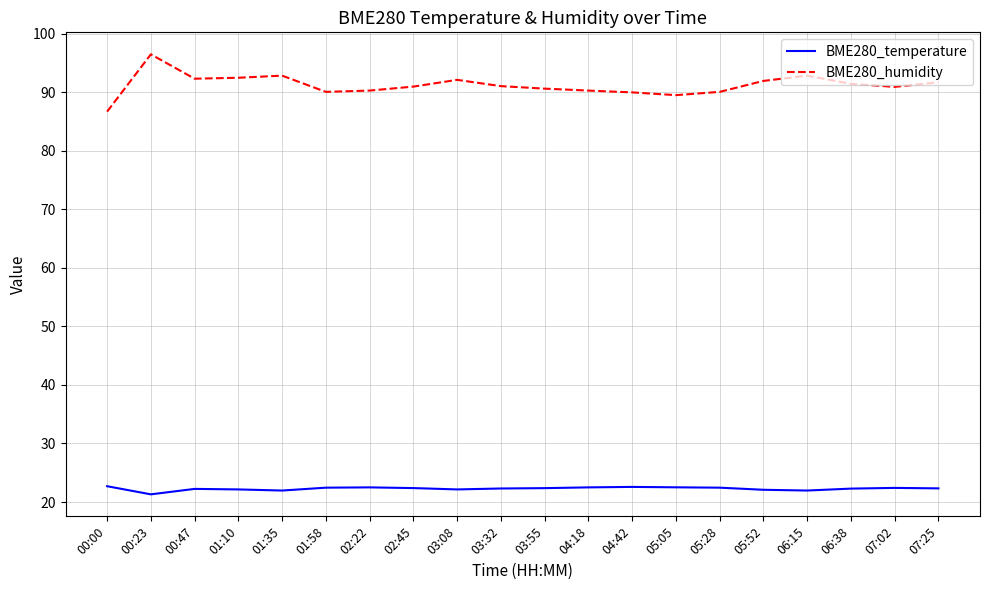

What position from the right is 01:10?

17